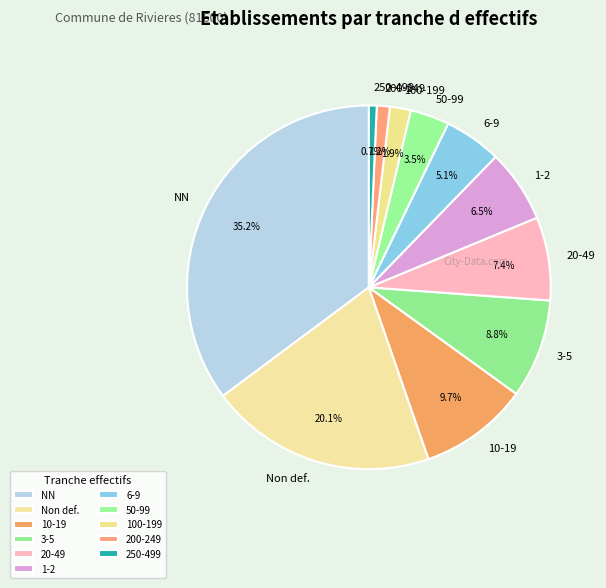

Does 250-499 account for over 50% of the chart?

No